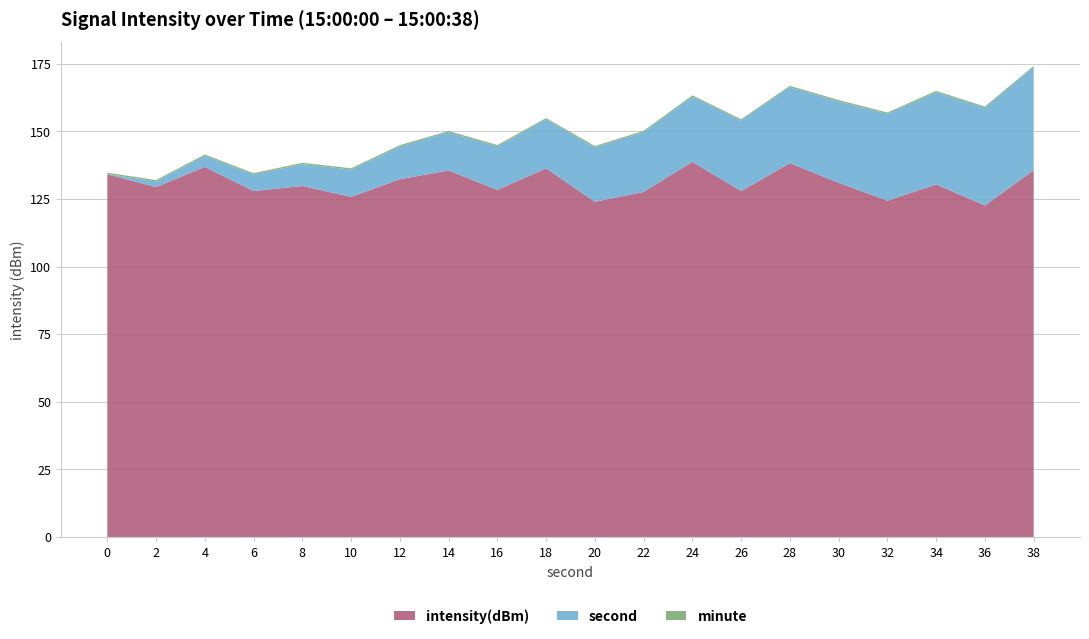

What is the maximum value for intensity(dBm)?

138.8